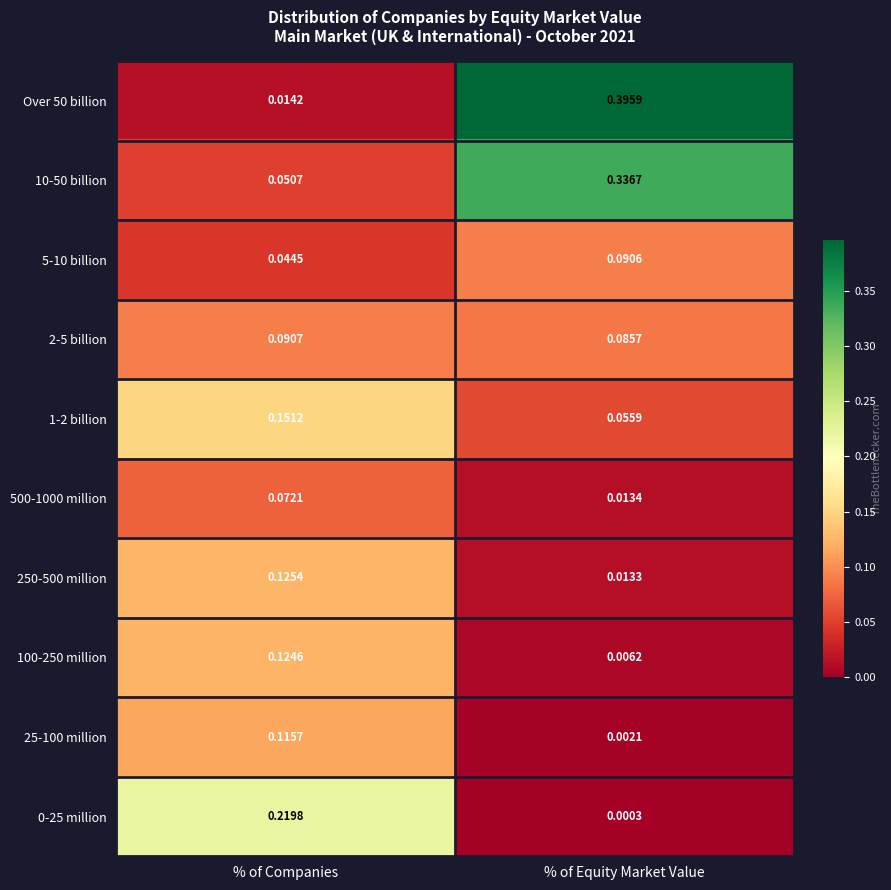

At which label does 250-500 million reach its minimum?

% of Equity Market Value